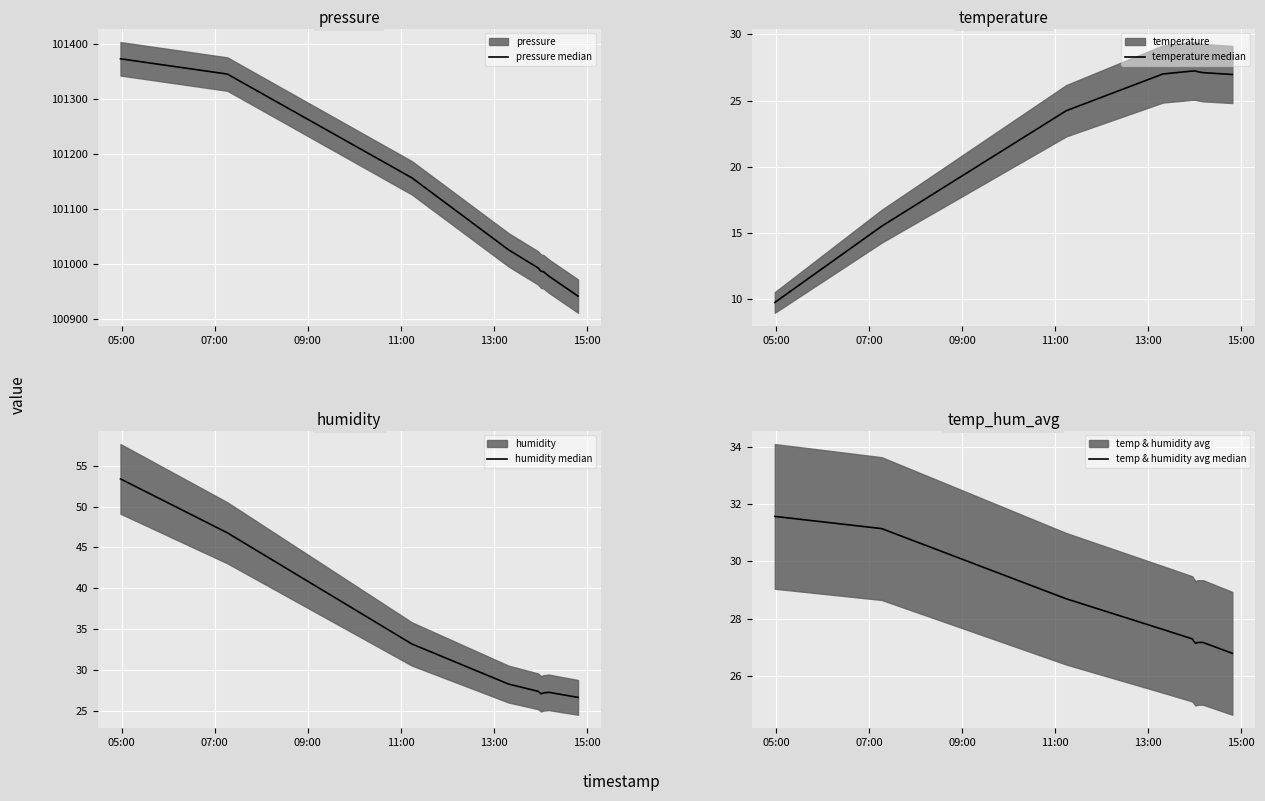

Reading left to right, what are all the values shown in this chart?

pressure median: 101372.6	101344.8	101156.0	101025.0	100992.2	100985.9	100985.4	100977.3	100940.8
temperature median: 9.7	15.5	24.2	27.0	27.2	27.2	27.2	27.1	27.0
humidity median: 53.4	46.8	33.2	28.2	27.4	27.0	27.2	27.2	26.6
temp & humidity avg median: 31.6	31.1	28.7	27.6	27.3	27.1	27.2	27.2	26.8